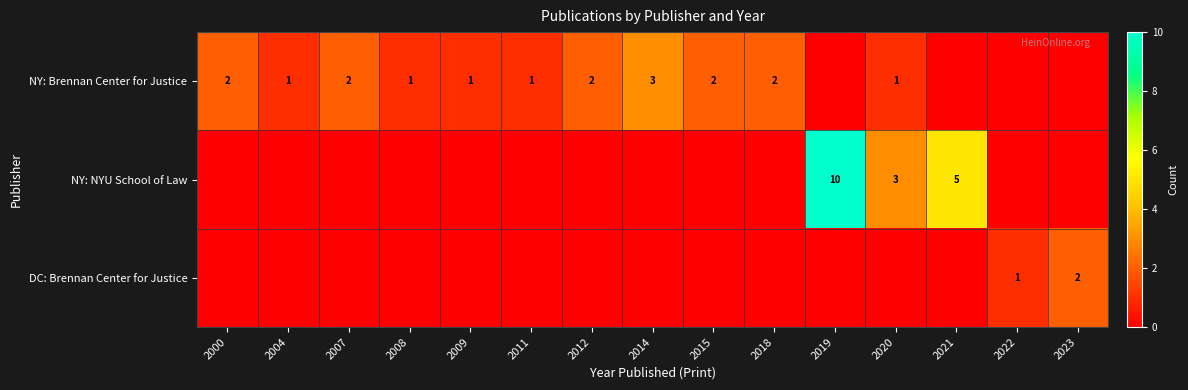

The DC: Brennan Center for Justice series shows 3 at 2023. True or false?

False